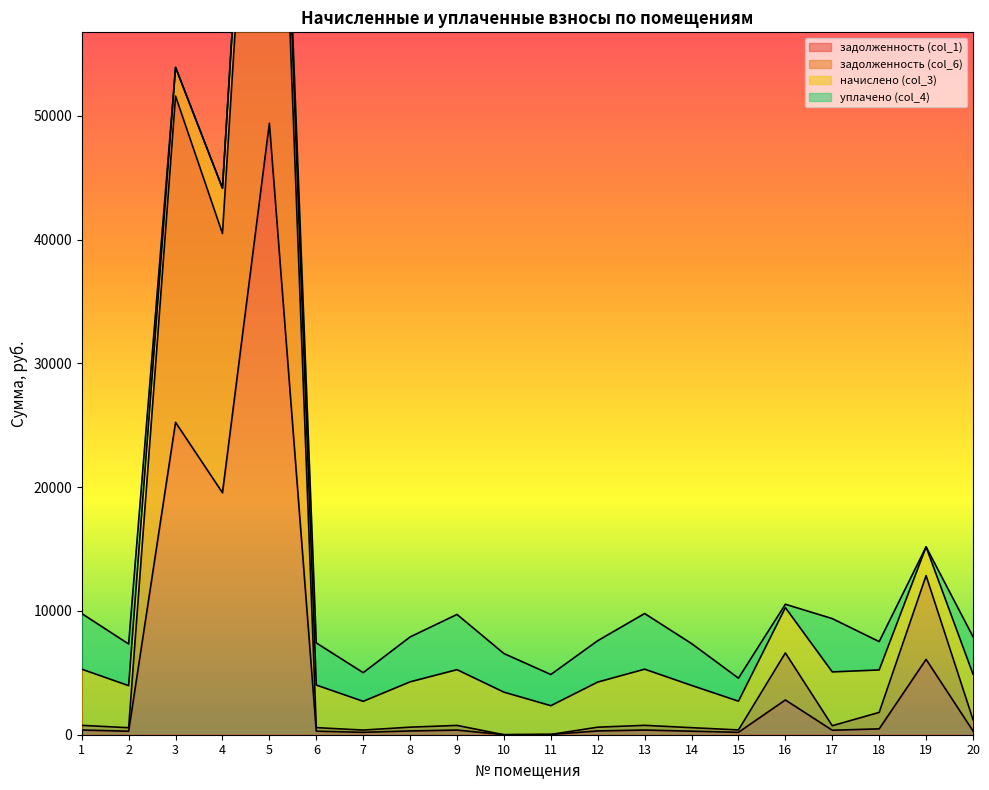

Is it true that задолженность (col_6) equals 119.1 at 14?

False